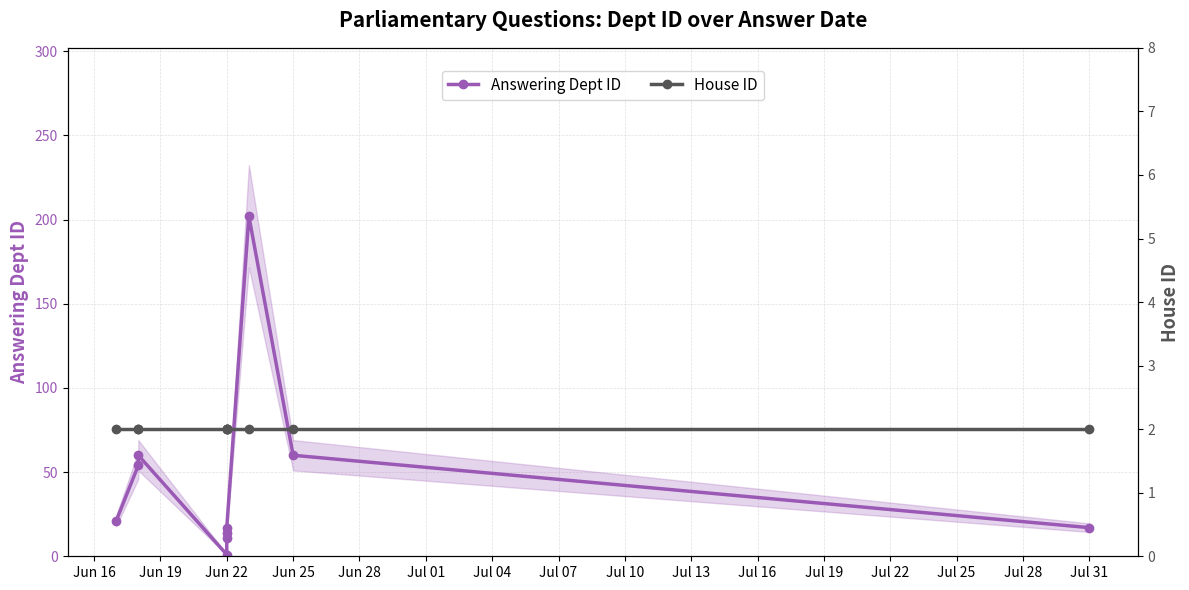

What is the difference between the second highest and minimum values in the Answering Dept ID series?

59